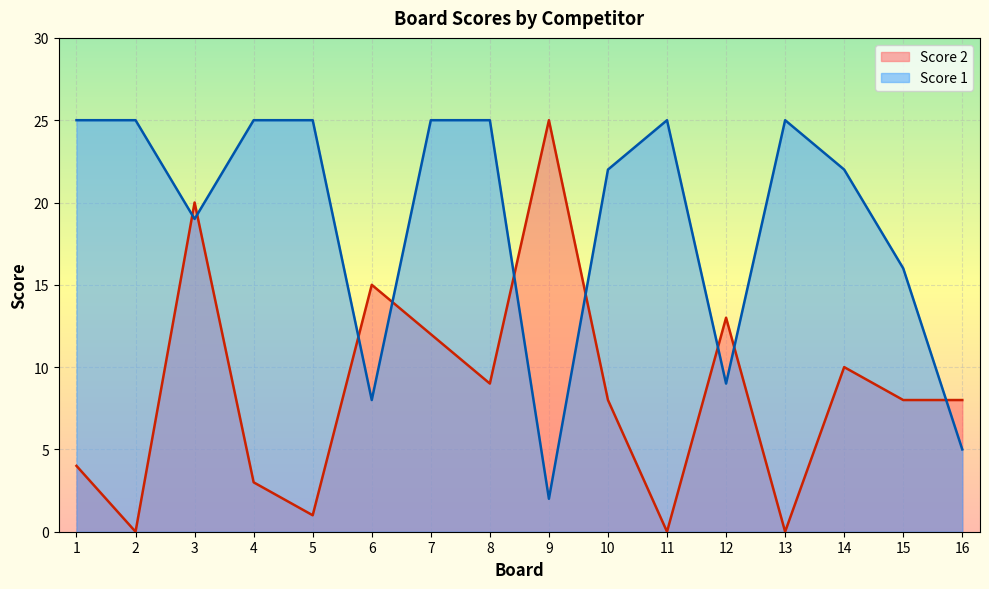

What are all the series names shown in the legend?

Score 2, Score 1